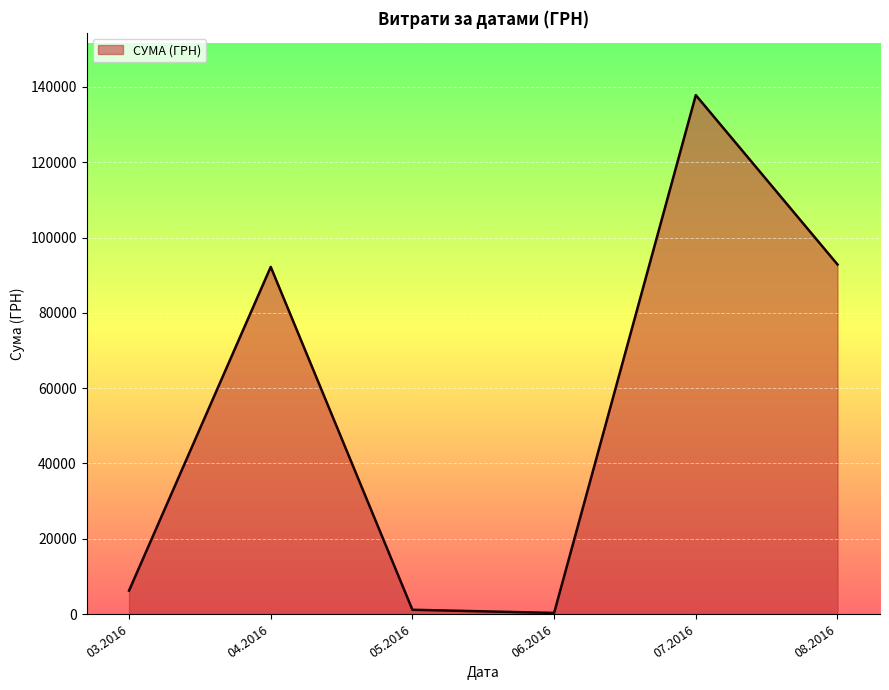

What is the change in value from 03.2016 to 04.2016?

+85993.9